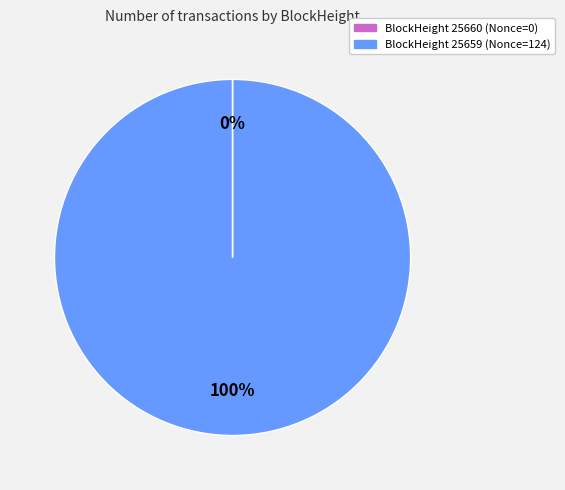

What percentage is the BlockHeight 25659 (Nonce=124) slice, to the nearest percent?

100%